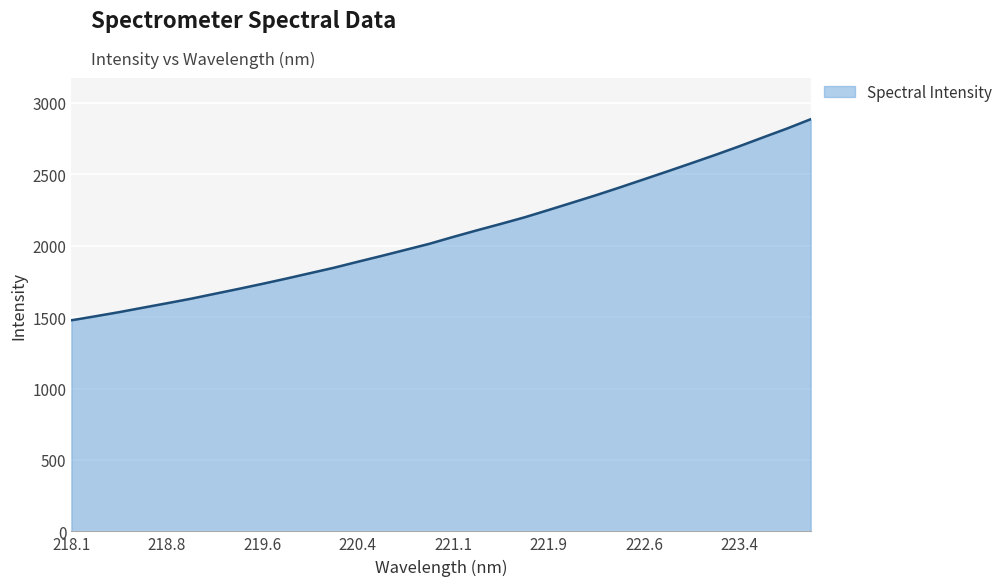

What is the greatest value displayed?

2886.0